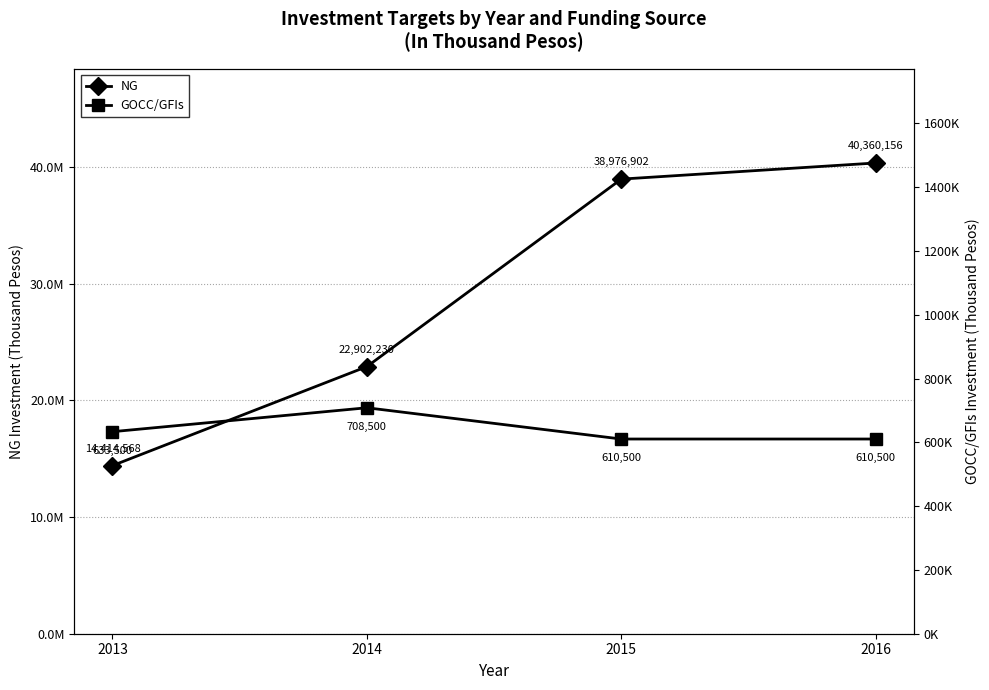

How many data points does each series have?

4